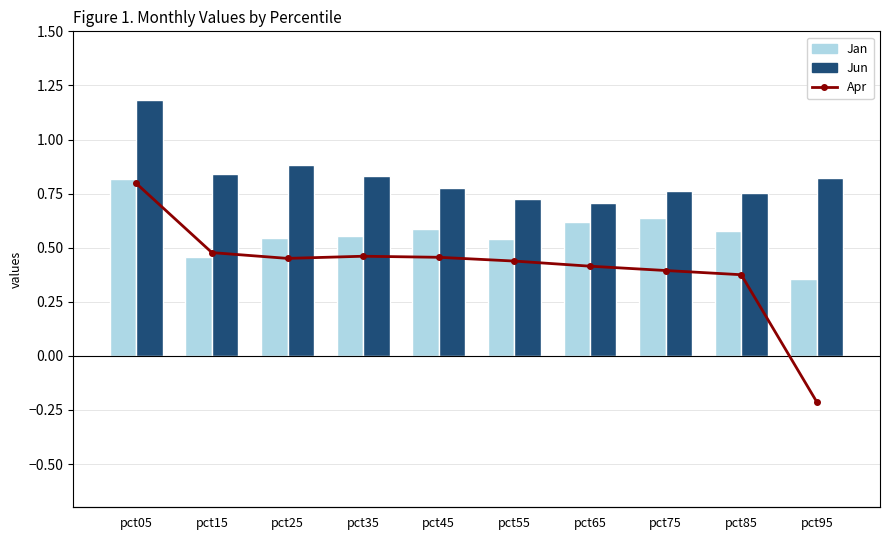

Reading left to right, list all the values displayed in this chart.

Jan: 0.8	0.5	0.5	0.6	0.6	0.5	0.6	0.6	0.6	0.4
Jun: 1.2	0.8	0.9	0.8	0.8	0.7	0.7	0.8	0.8	0.8
Apr: 0.1	-0.1	-0.1	-0.1	-0.1	-0.1	-0.1	-0.1	-0.1	-0.4